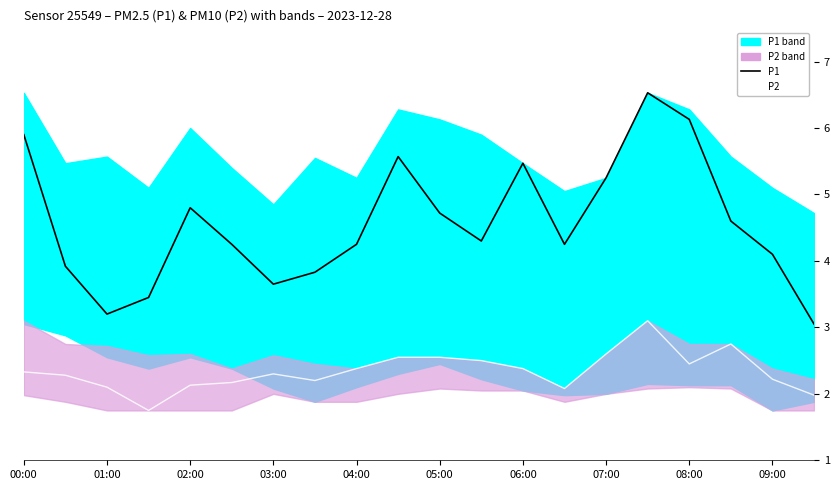

Read the P2 value at 00:00.

2.3